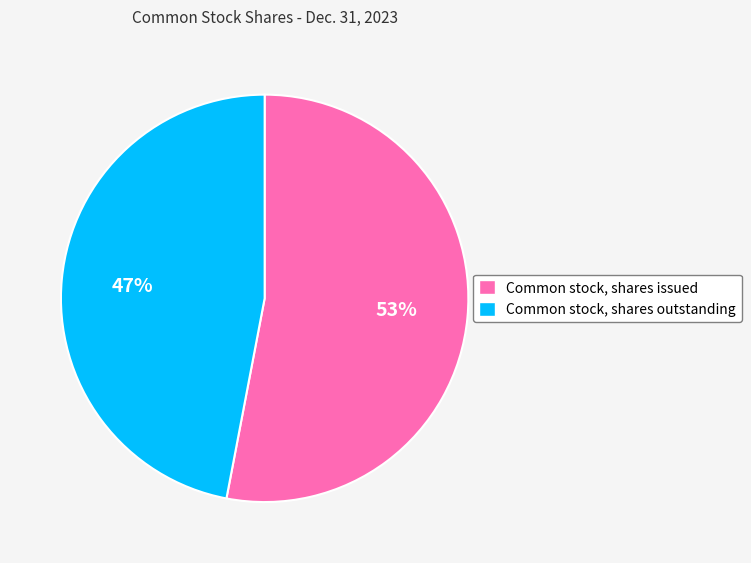

Which slice is the smallest?

Common stock, shares outstanding